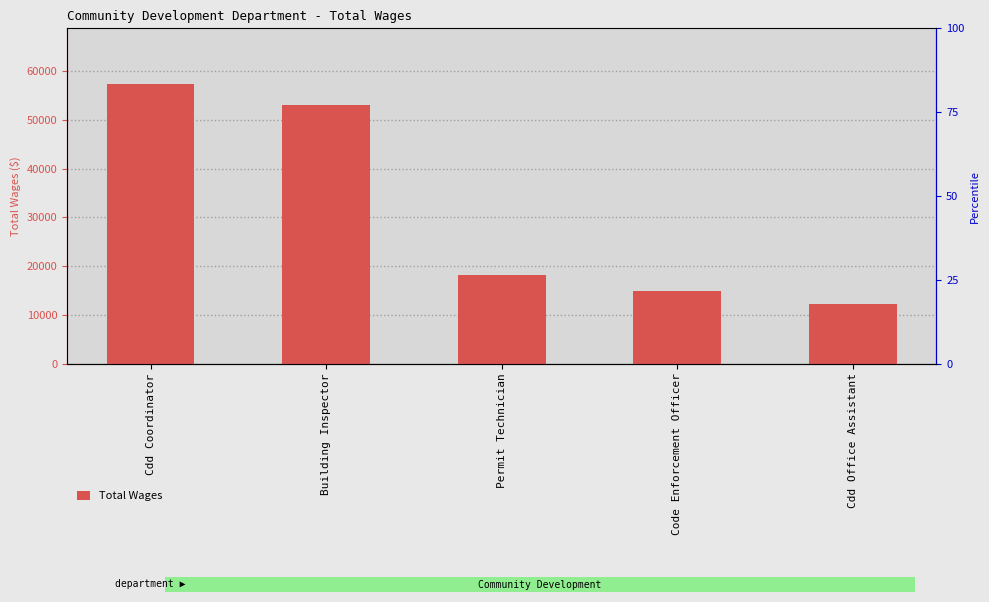

List the labels in order of value, smallest first.

Cdd Office Assistant, Code Enforcement Officer, Permit Technician, Building Inspector, Cdd Coordinator